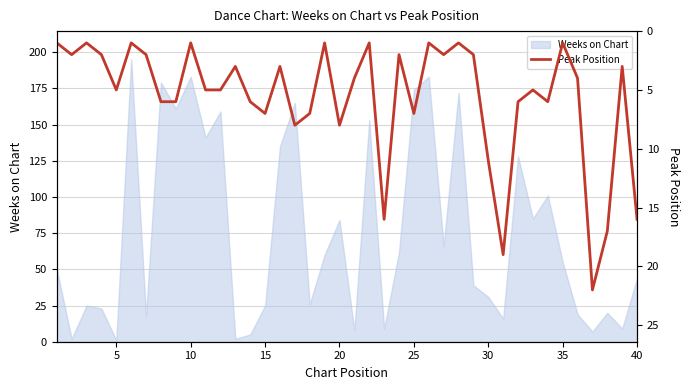

What is the maximum value for Weeks on Chart?

195